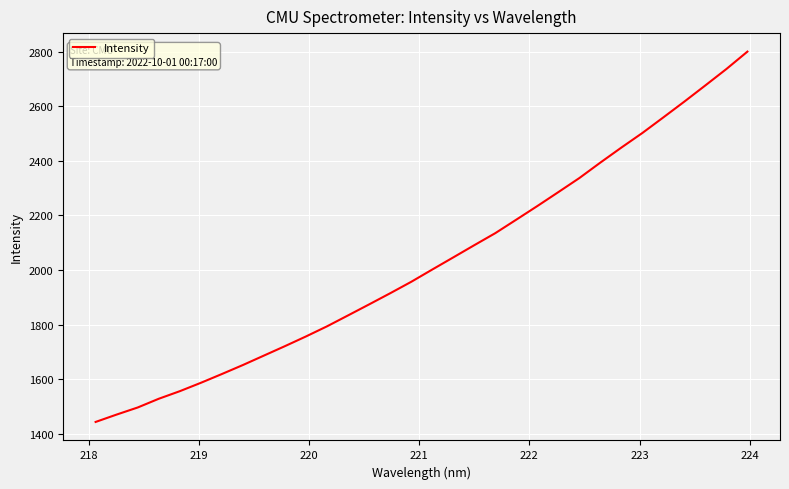

What is the difference between the maximum and minimum values?

1357.7